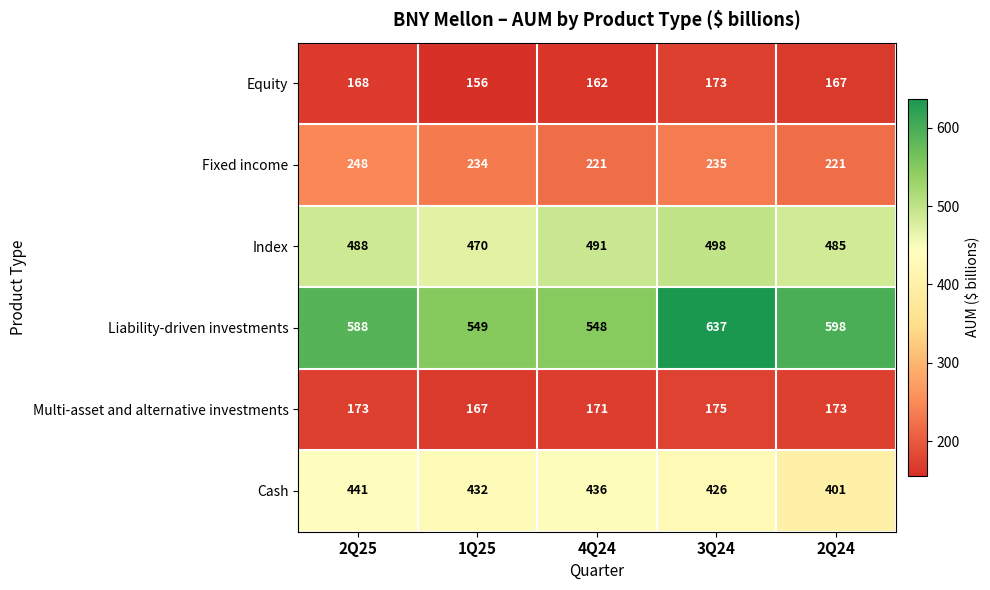

The Liability-driven investments series shows 637 at 3Q24. True or false?

True